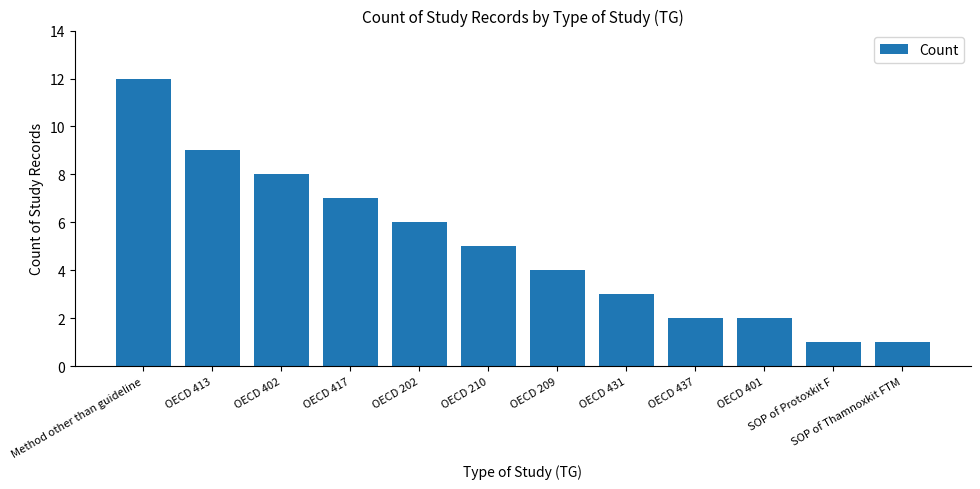

Where is the data nearest to the value 6?

OECD 202